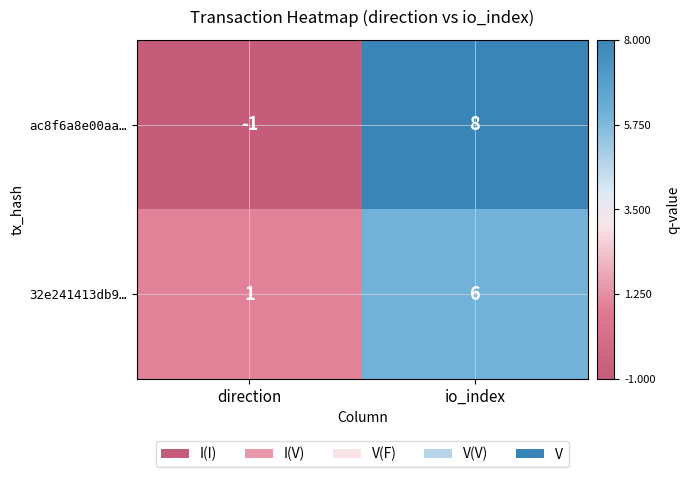

Reading left to right, extract all data points from this chart.

ac8f6a8e00aa…: -1	8
32e241413db9…: 1	6